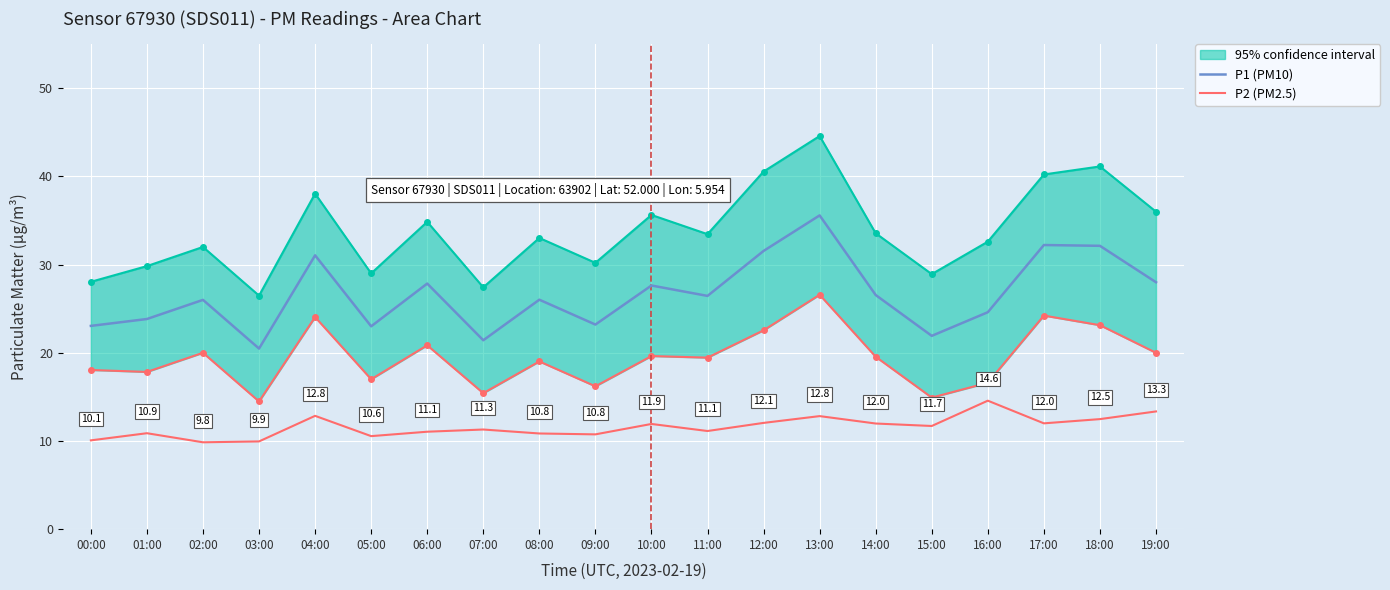

Which category has the highest value in the P1 (PM10) series?

13:00